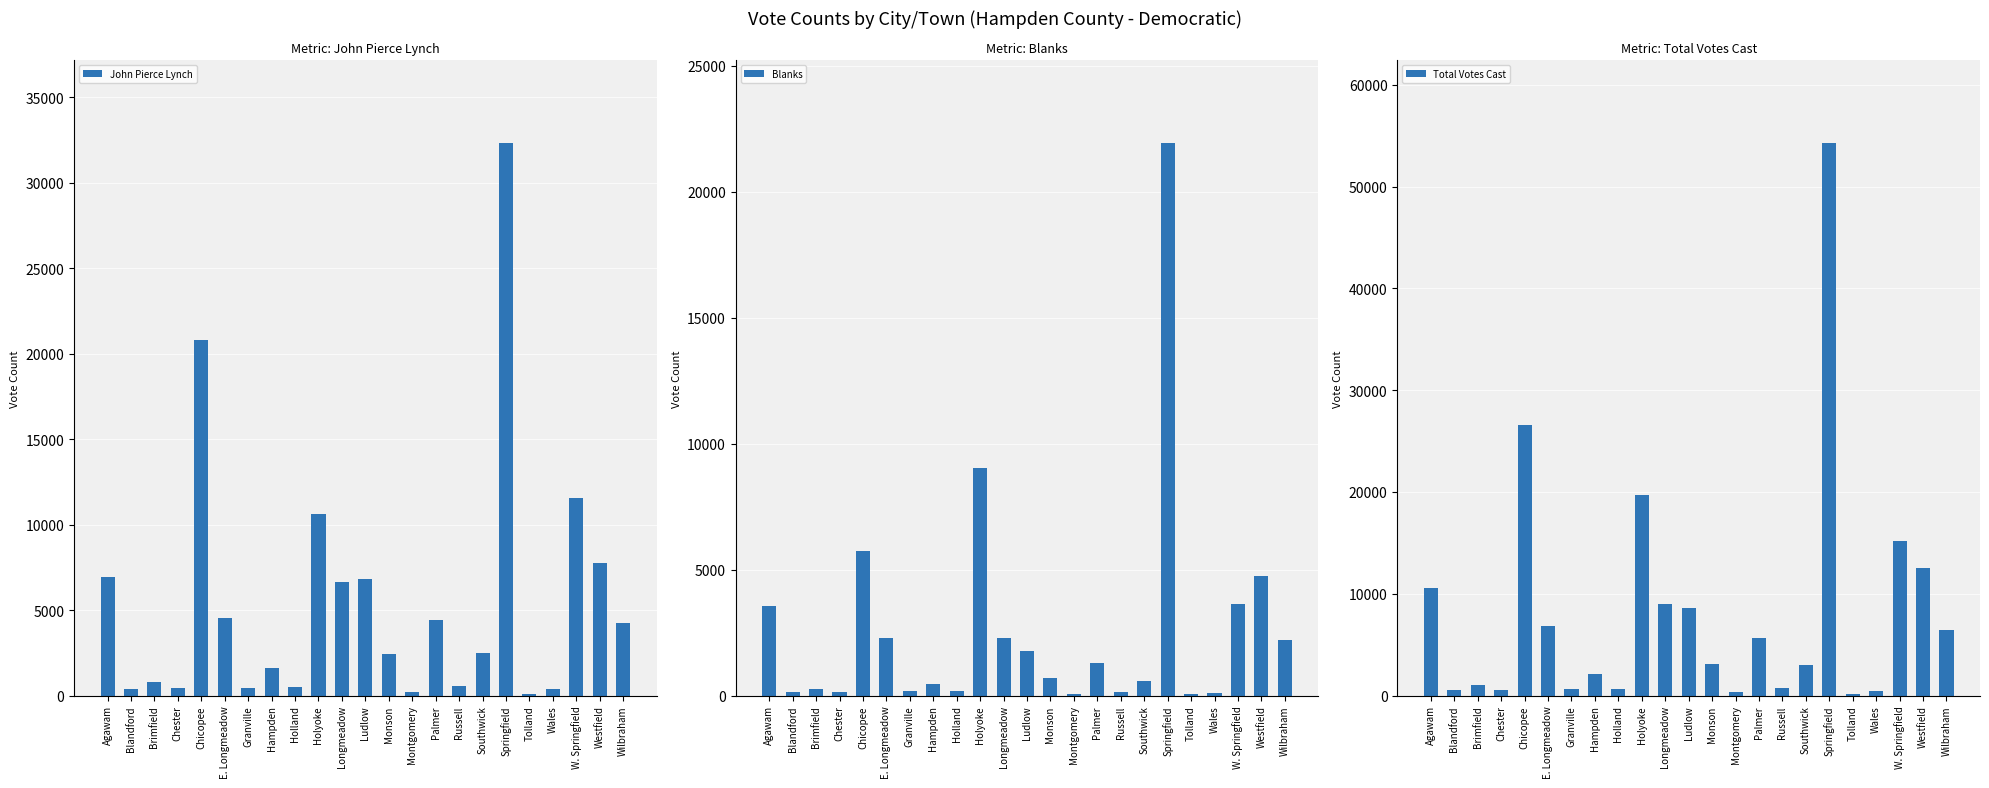

At which category does the chart reach its peak across all series?

Springfield